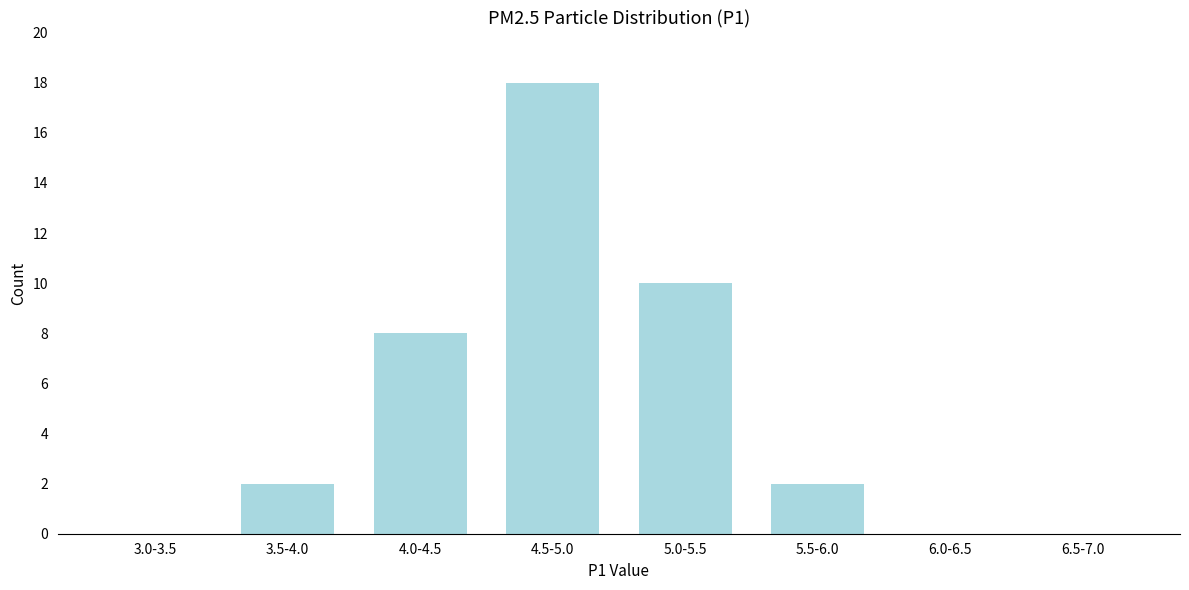

Reading right to left, list all the values displayed in this chart.

6.5-7.0=0	6.0-6.5=0	5.5-6.0=2	5.0-5.5=10	4.5-5.0=18	4.0-4.5=8	3.5-4.0=2	3.0-3.5=0